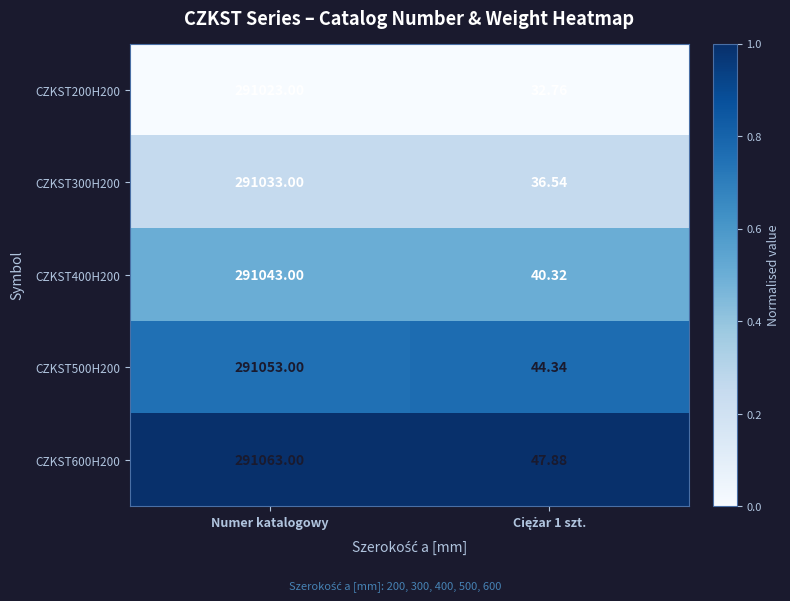

At which category is the sum across all series the highest?

Numer katalogowy